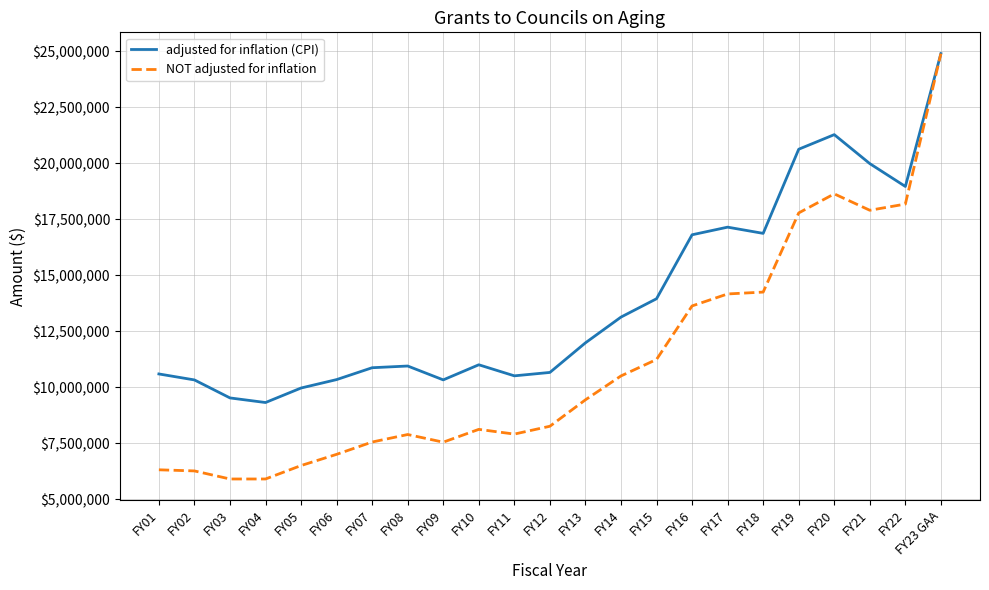

Is it true that adjusted for inflation (CPI) equals 6062714 at FY07?

False